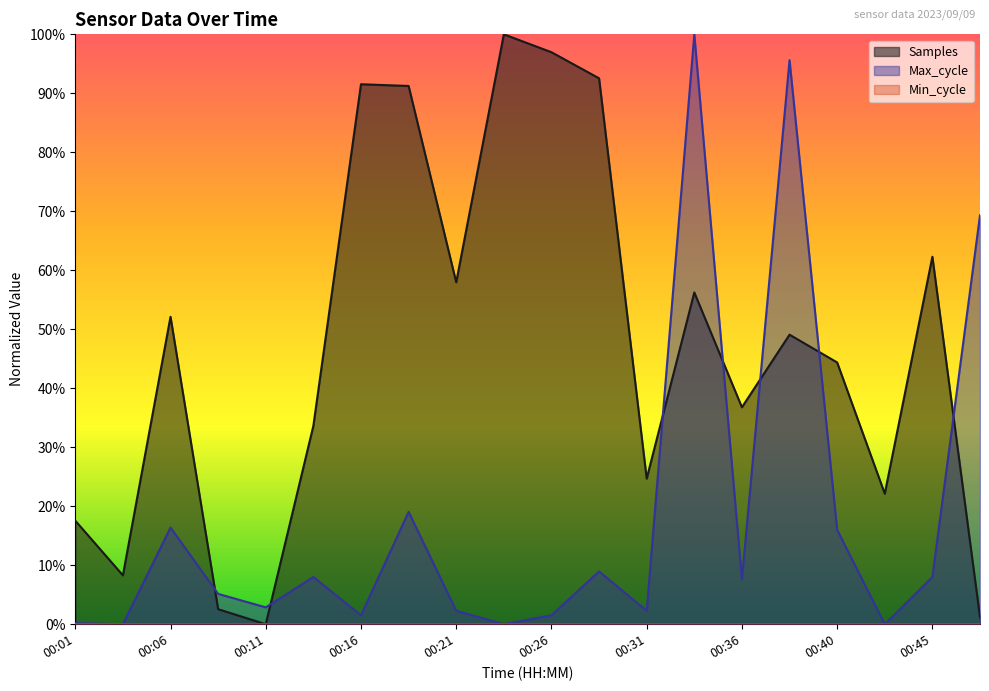

At which category does Samples reach its first local valley?

00:04